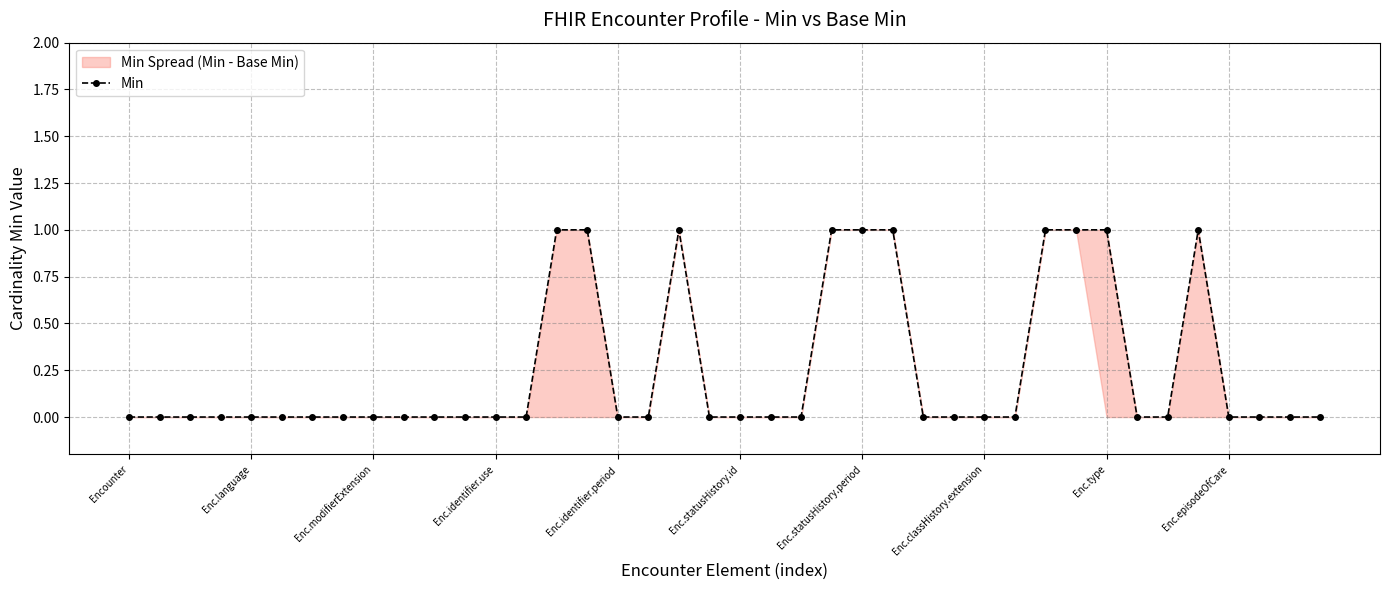

Reading right to left, what are all the values shown in this chart?

0	0	0	0	1	0	0	1	1	1	0	0	0	0	1	1	1	0	0	0	0	1	0	0	1	1	0	0	0	0	0	0	0	0	0	0	0	0	0	0